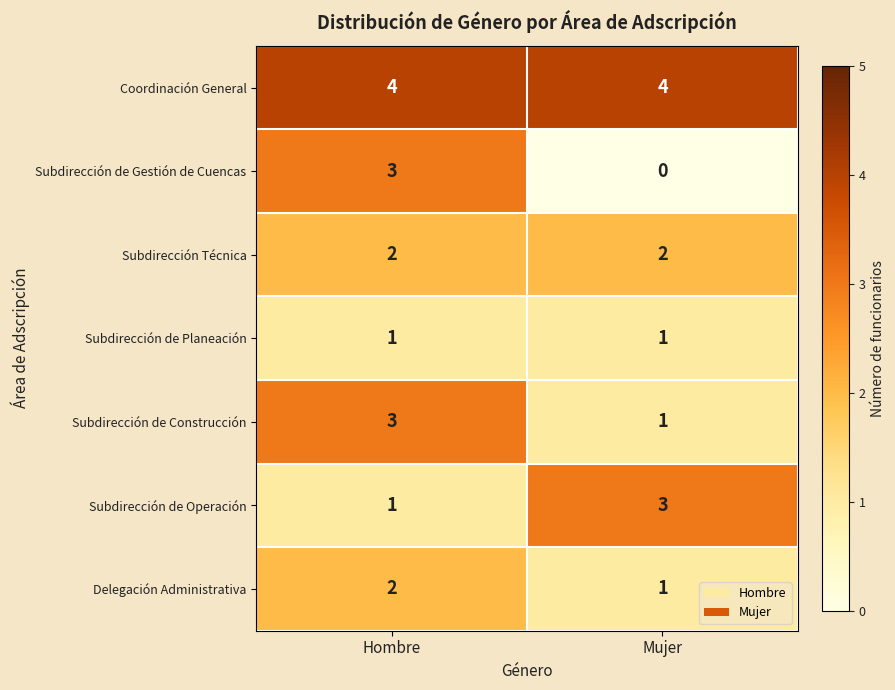

The value of Subdirección de Operación at Hombre is 1. True or false?

True